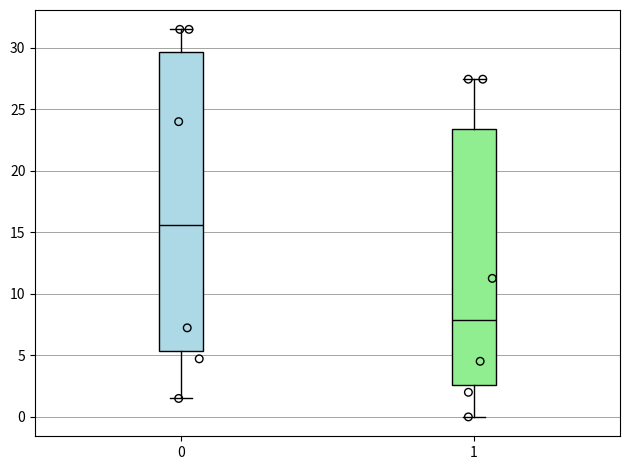

Which box's median line is the highest?

0